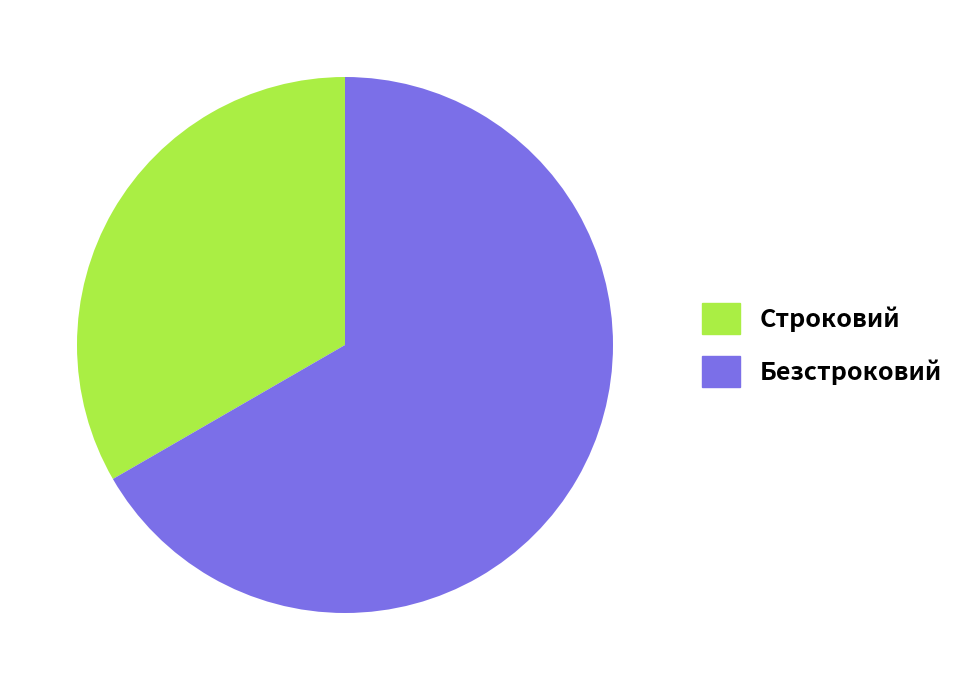

Is Строковий the majority of the pie?

No